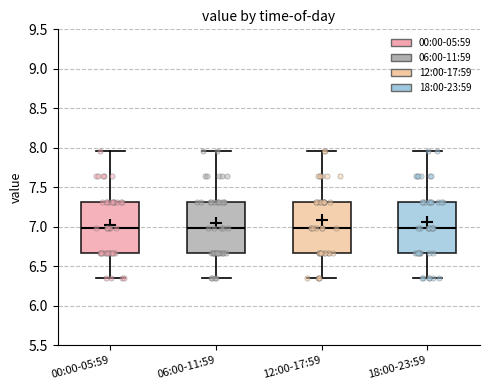

Reading left to right, read every box against the y-axis: the position of its median line, the range the box covers, and the ends of its whiskers. The values are not printed on the chart, so give them approximately, as read against the axis.

00:00-05:59: median 7.00, box 6.65 to 7.30, whiskers 6.35 to 7.95
06:00-11:59: median 7.00, box 6.65 to 7.30, whiskers 6.35 to 7.95
12:00-17:59: median 7.00, box 6.65 to 7.30, whiskers 6.35 to 7.95
18:00-23:59: median 7.00, box 6.65 to 7.30, whiskers 6.35 to 7.95